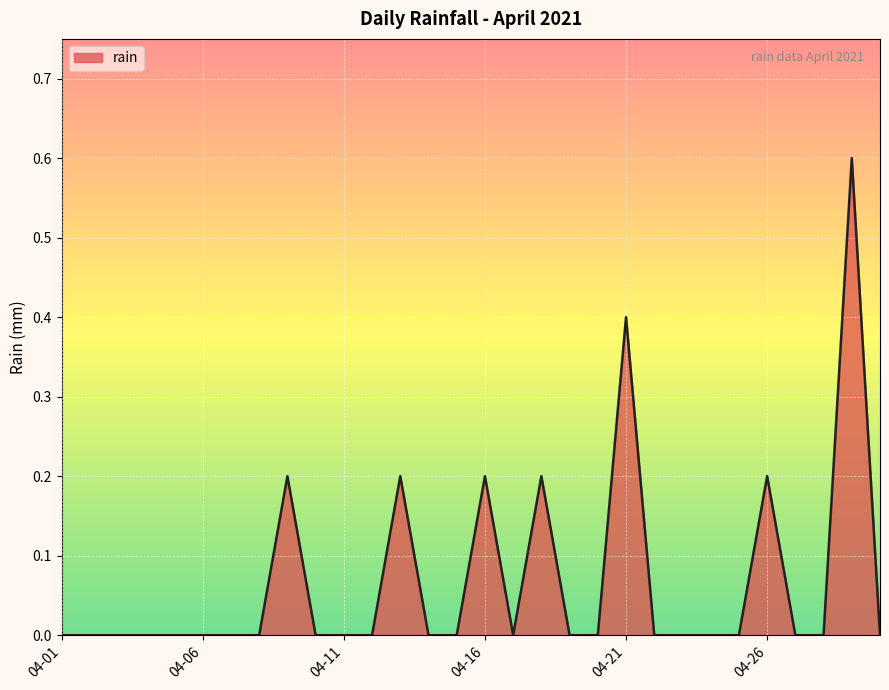

What is the maximum value shown in the chart?

0.6